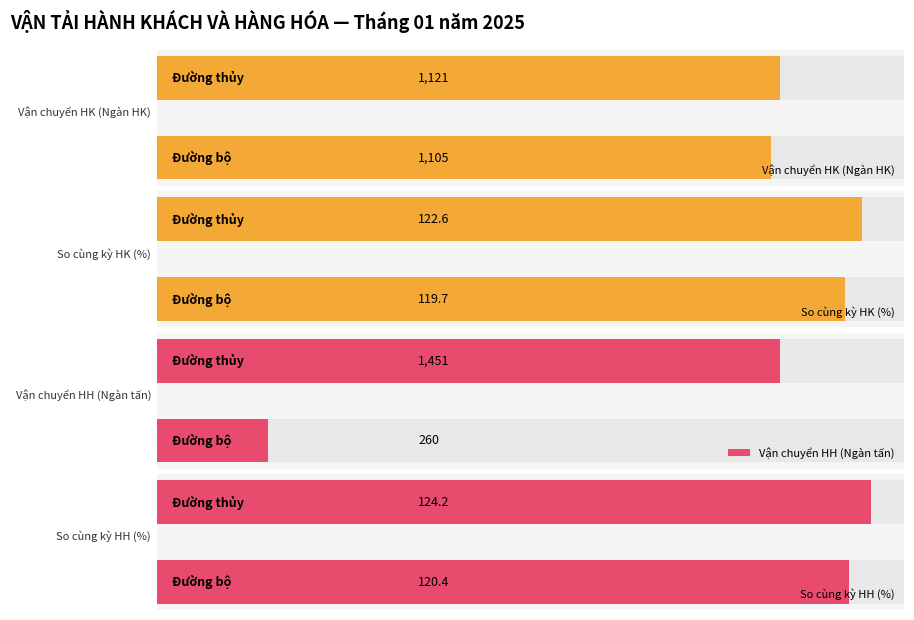

What is the minimum value shown in the chart?

119.7